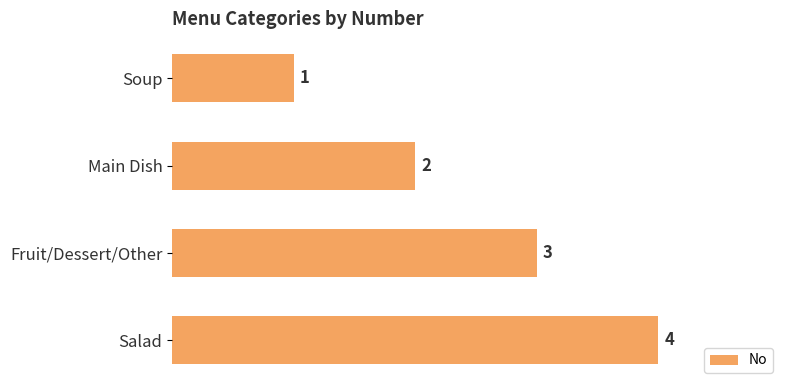

What is the approximate value at Salad?

4